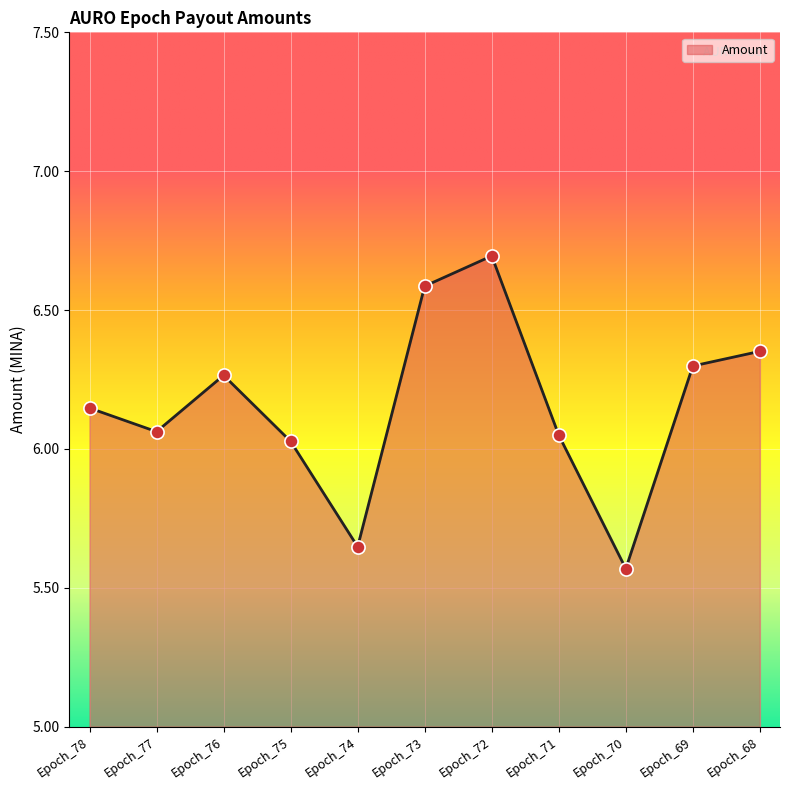

What is the change in value from Epoch_75 to Epoch_73?

+0.6